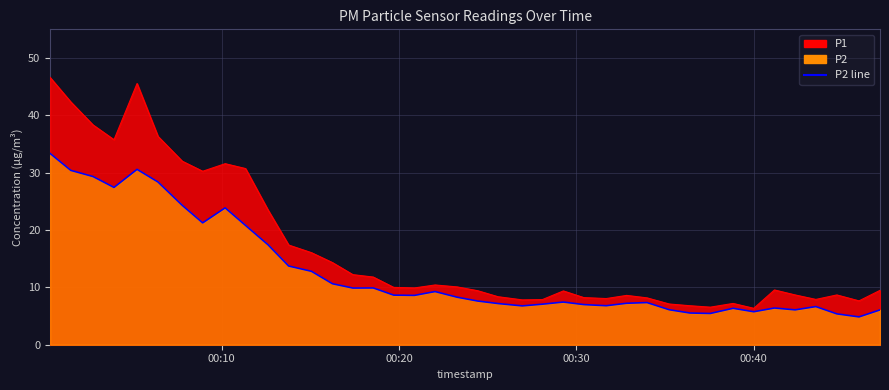

True or false: P1 and P2 intersect in this chart.

False